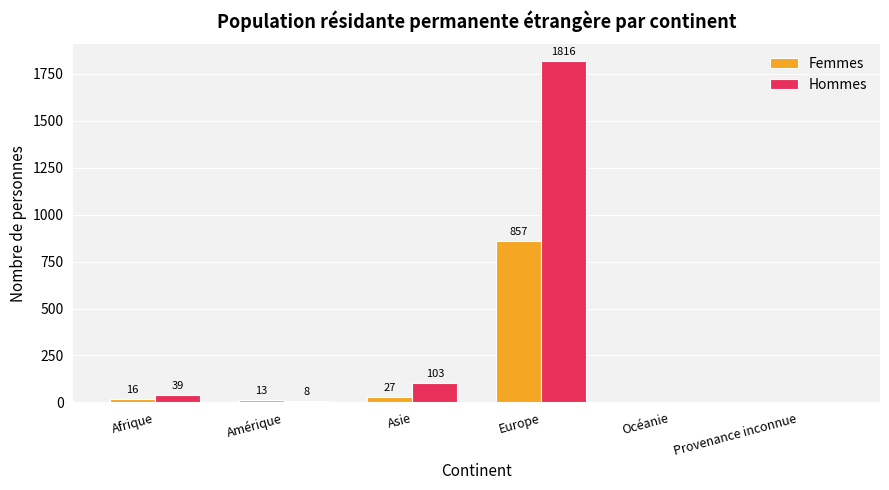

Where is Hommes nearest to the value 908?

Asie